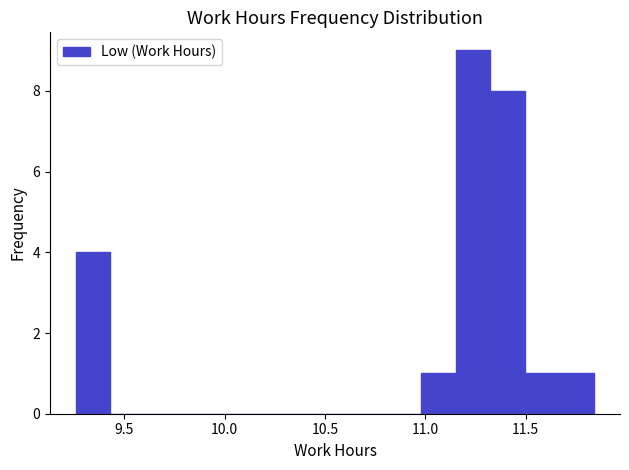

Around what value on the x-axis is the tallest bar? Give the approximate position of its centre, as read against the axis.

11.25